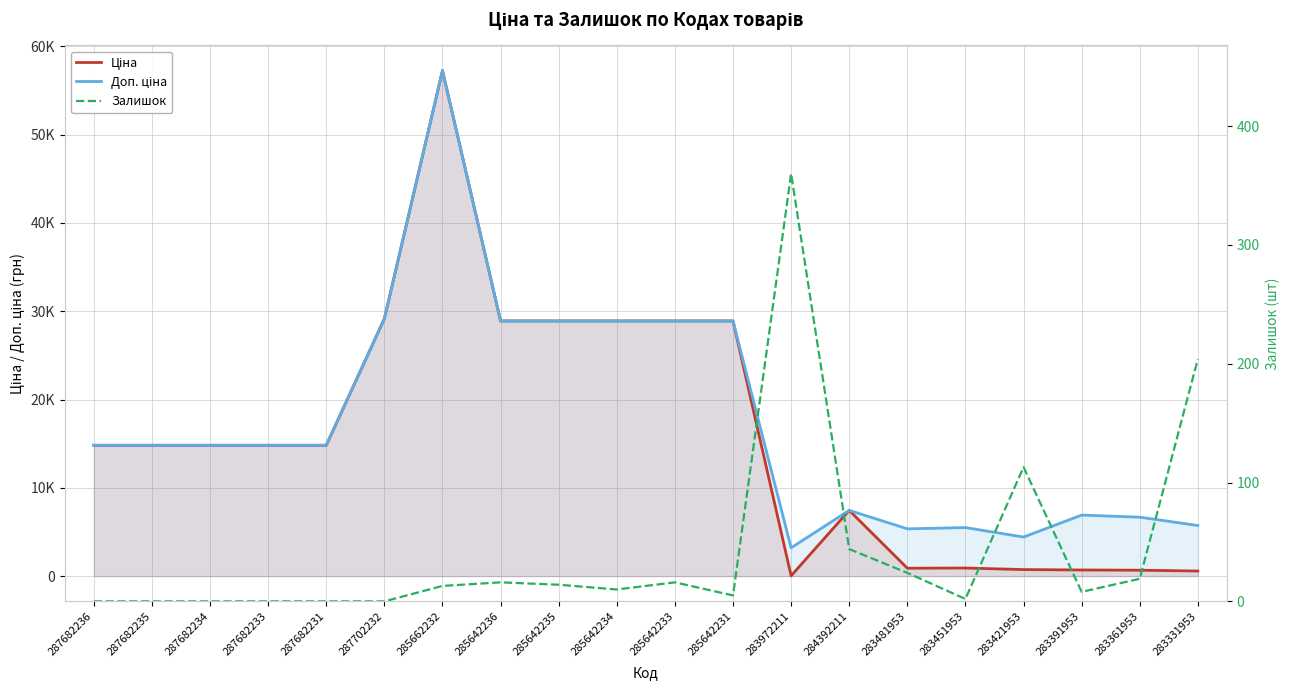

List the series in order of their peak value, highest first.

Ціна, Доп. ціна, Залишок